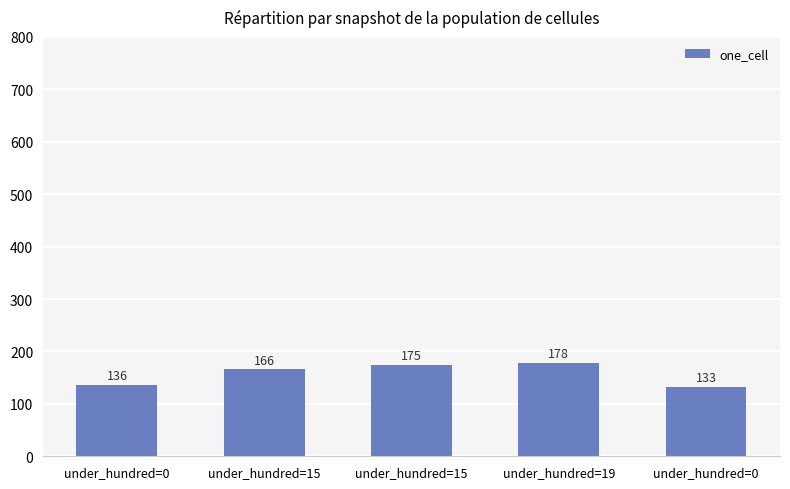

What is the sum of all values?

788